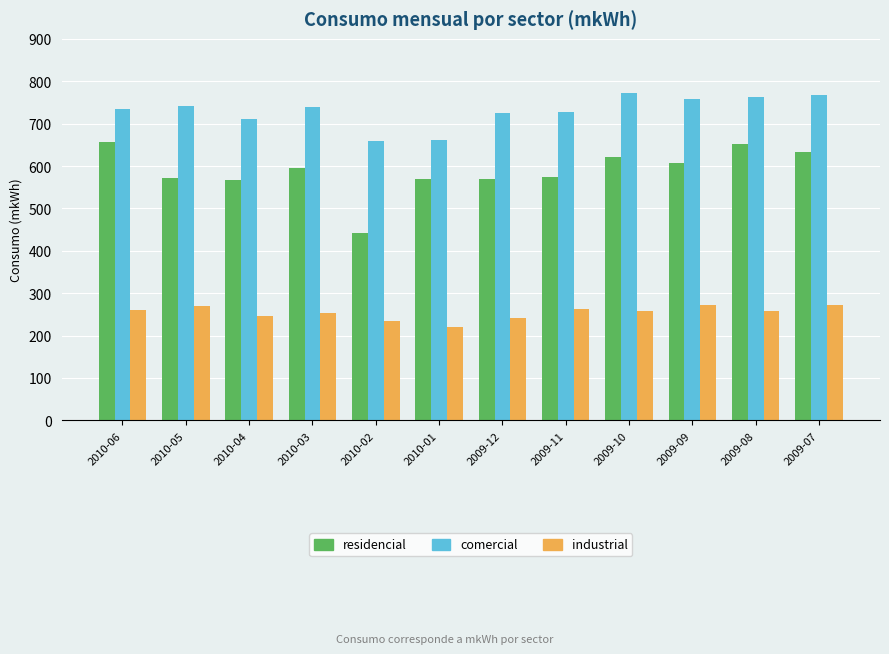

What is the difference between the maximum and minimum values in the residencial series?

216.0